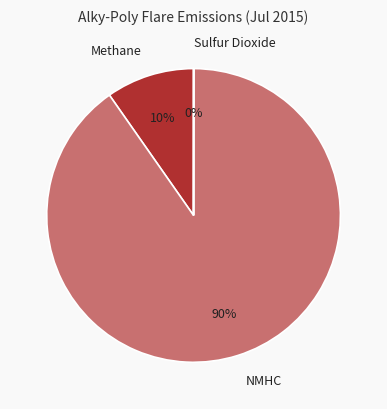

To the nearest percent, what percentage of the pie is NMHC?

90%